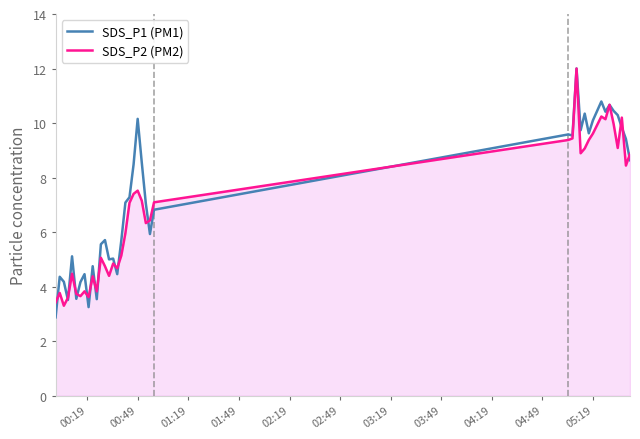

What is the maximum value shown in the chart?

12.0